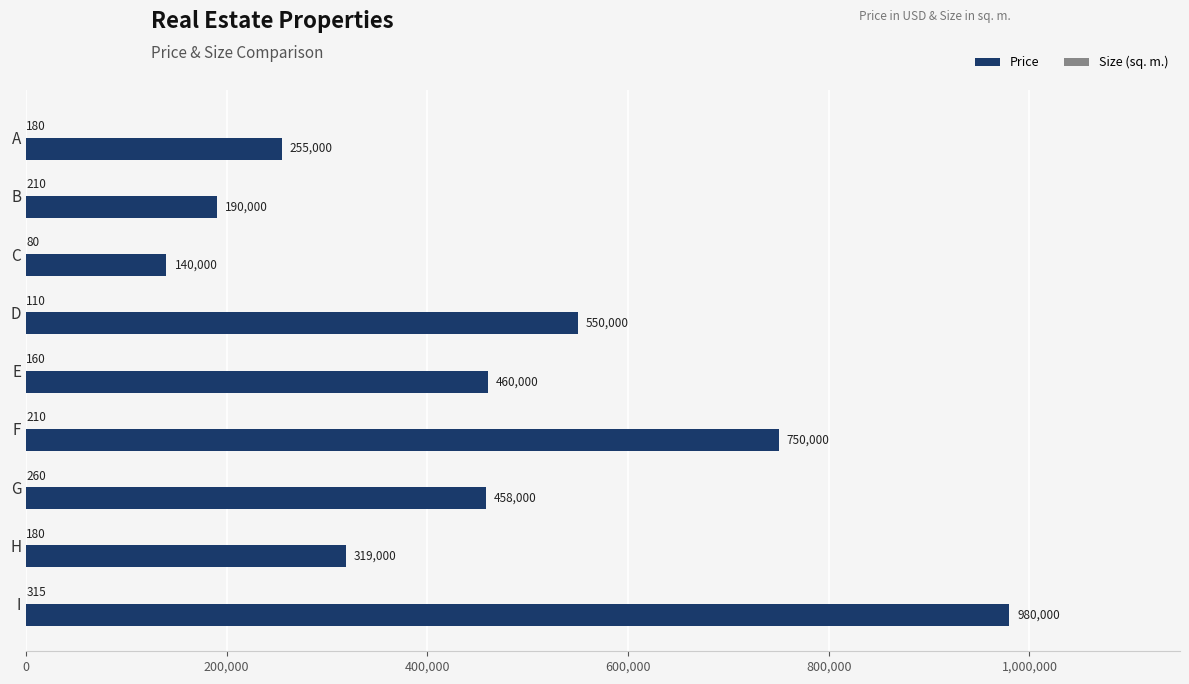

At which category is the sum across all series the highest?

I